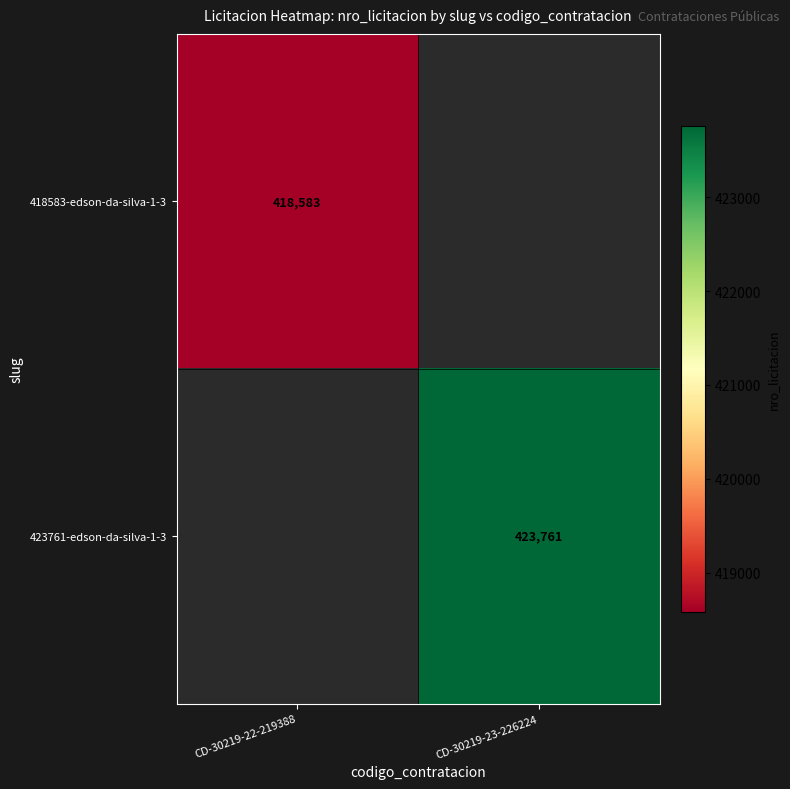

The value of 418583-edson-da-silva-1-3 at CD-30219-22-219388 is 418583. True or false?

True